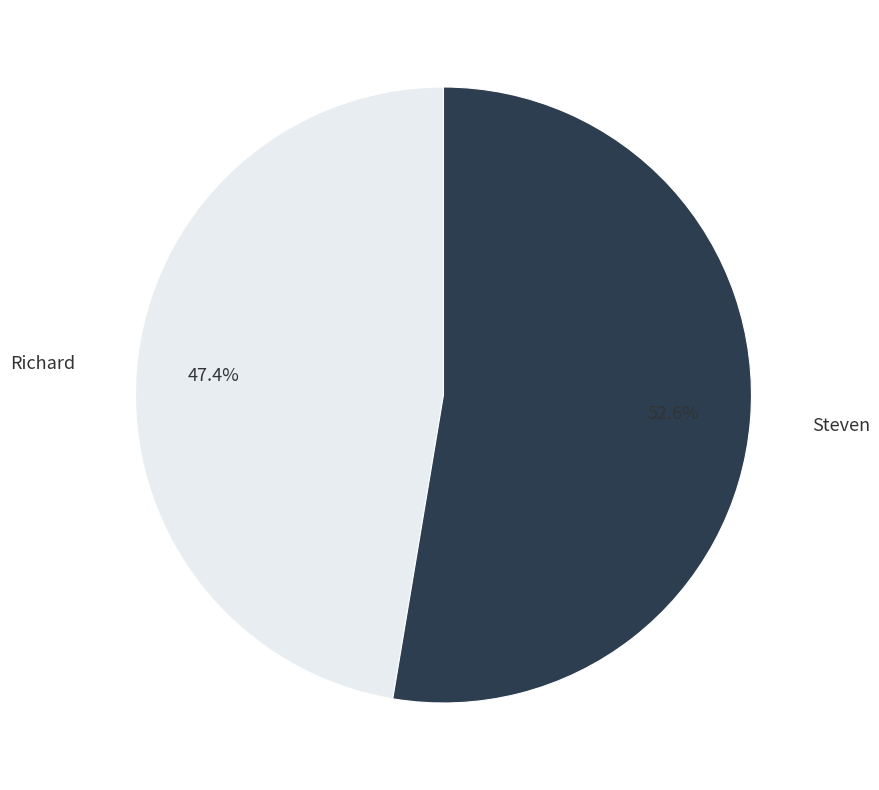

To the nearest percent, what percentage of the pie is Richard?

47%